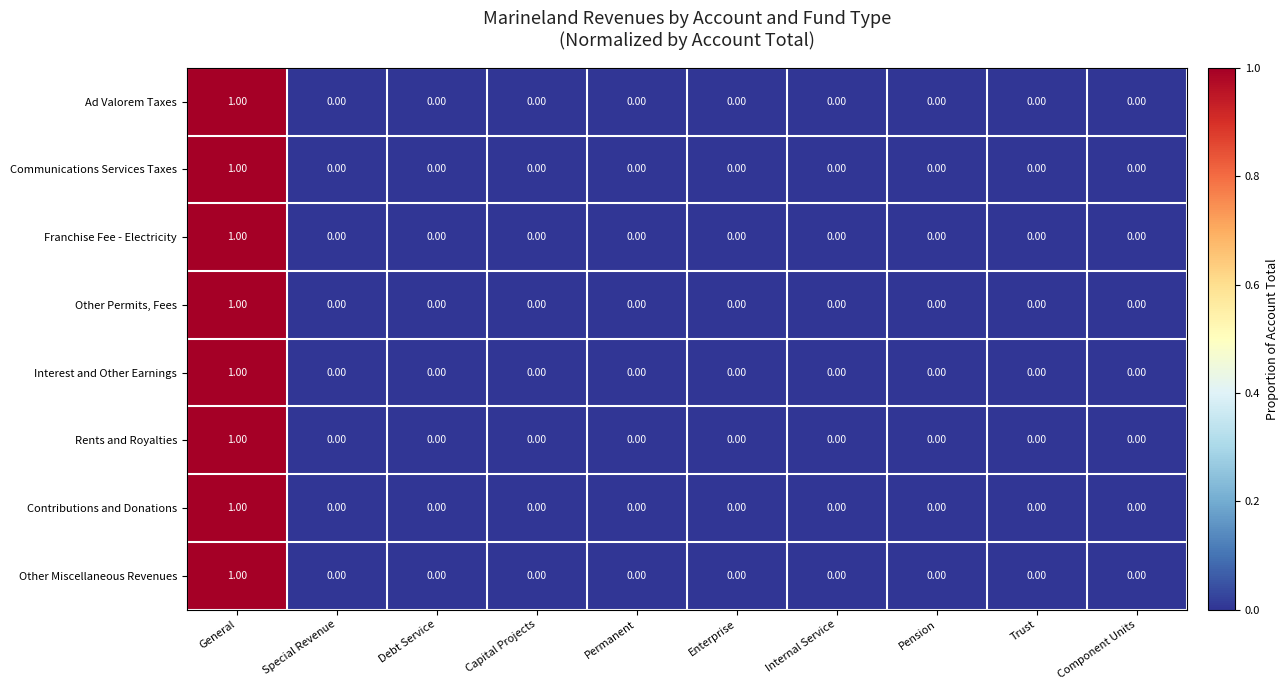

How many data points in Franchise Fee - Electricity are above 0?

1